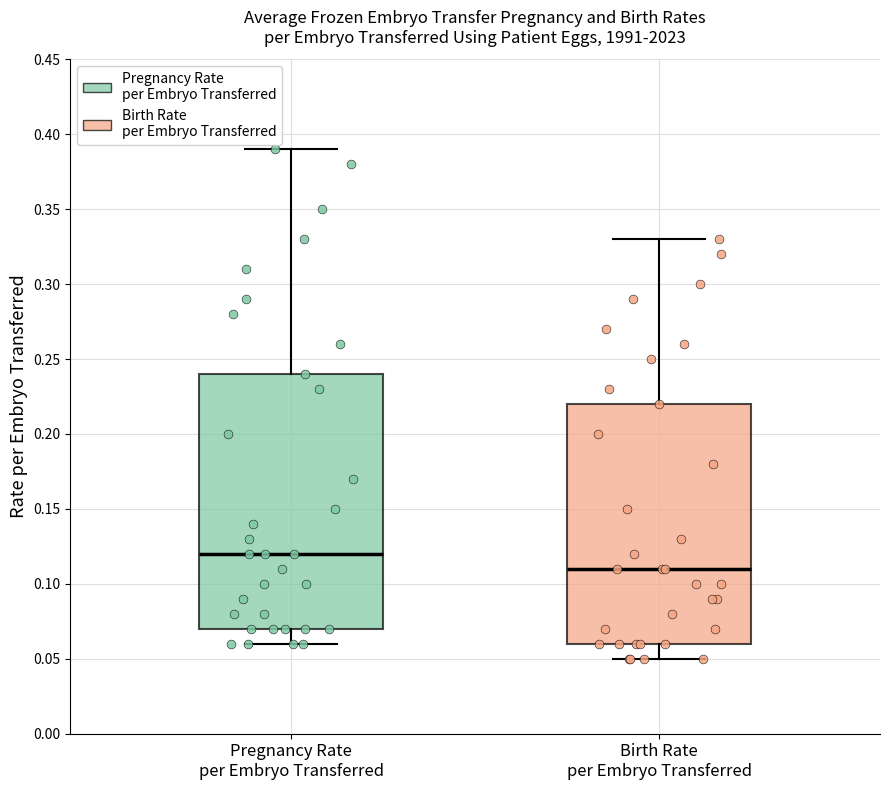

Which box is the tallest, from its lower edge to its upper edge?

Pregnancy Rate per Embryo Transferred